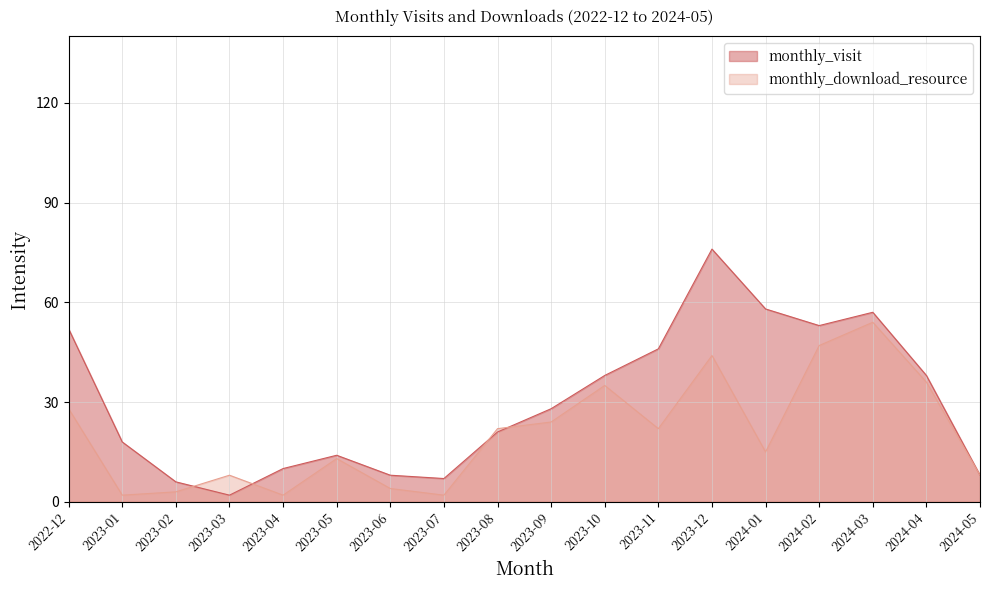

The value of monthly_visit at 2024-04 is 58. True or false?

False